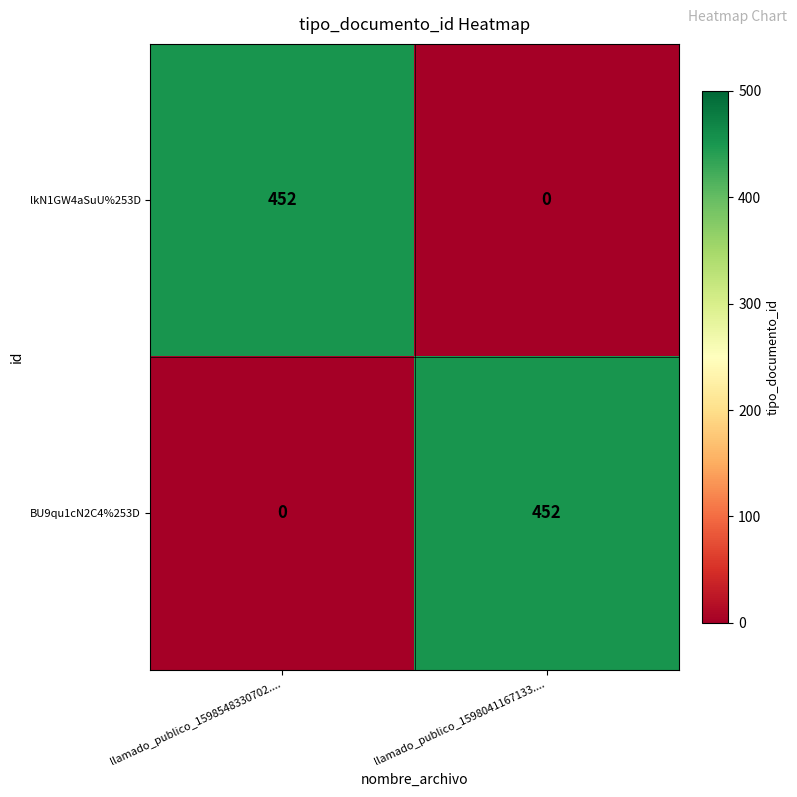

The value of BU9qu1cN2C4%253D at llamado_publico_1598548330702.... is -302. True or false?

False